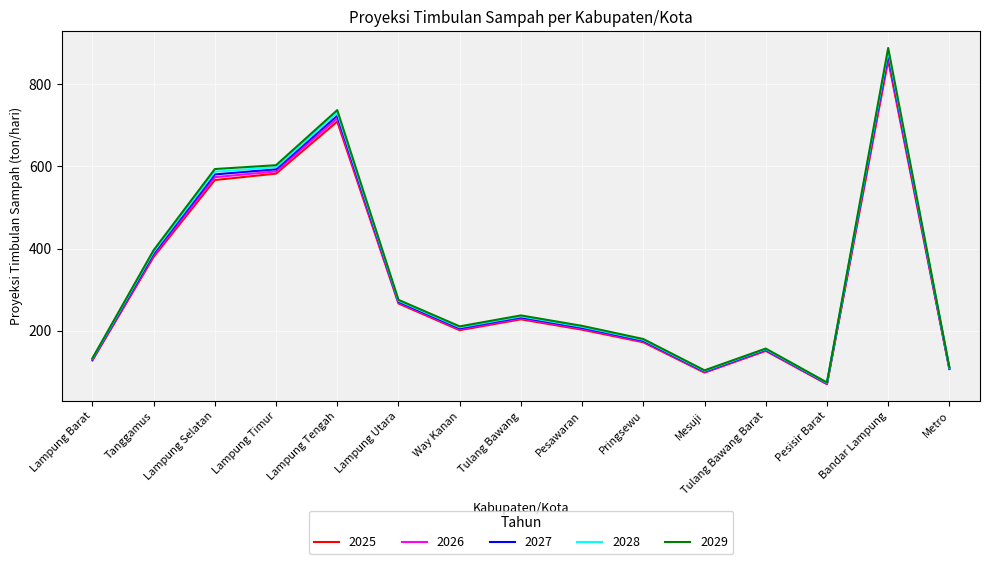

Between Lampung Utara and Way Kanan, which series saw the biggest shift?

2025